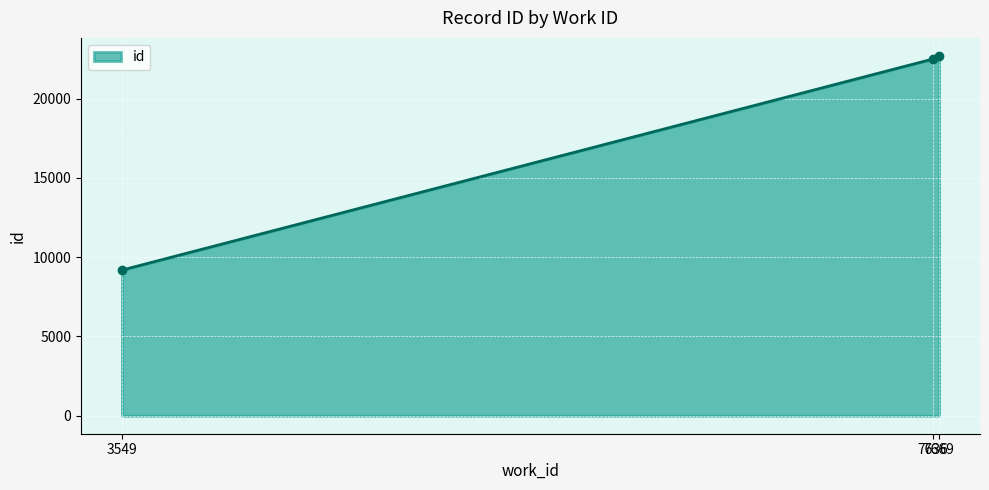

True or false: the data shows 22689 at 7669.

True